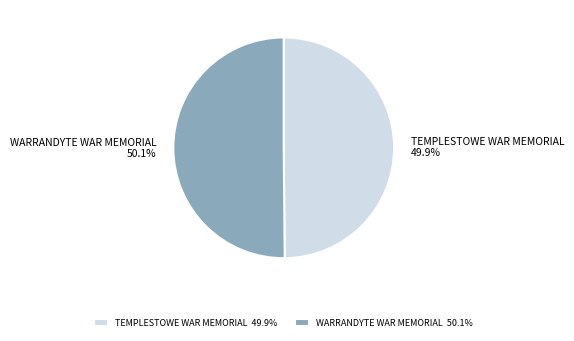

Is it true that WARRANDYTE WAR MEMORIAL is 58% of the pie?

False